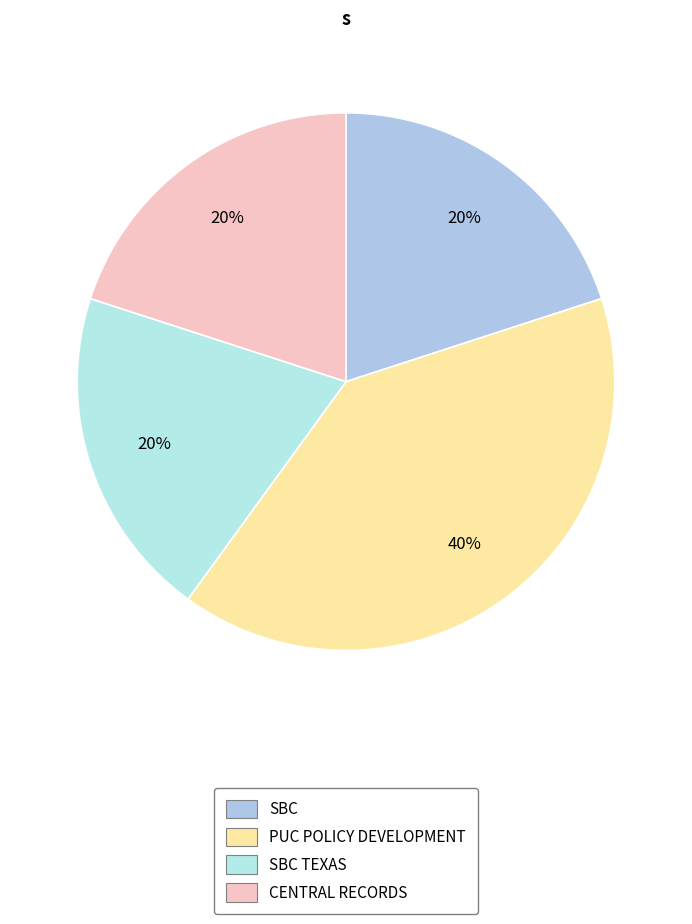

Does any single category account for the majority?

No